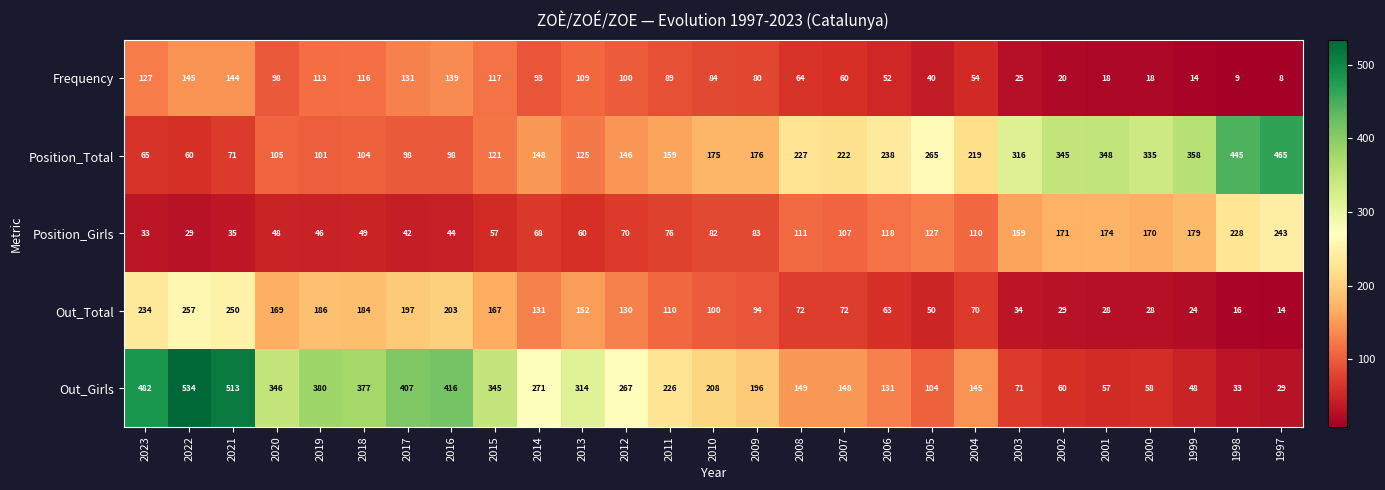

At which category does the chart reach its minimum across all series?

1997